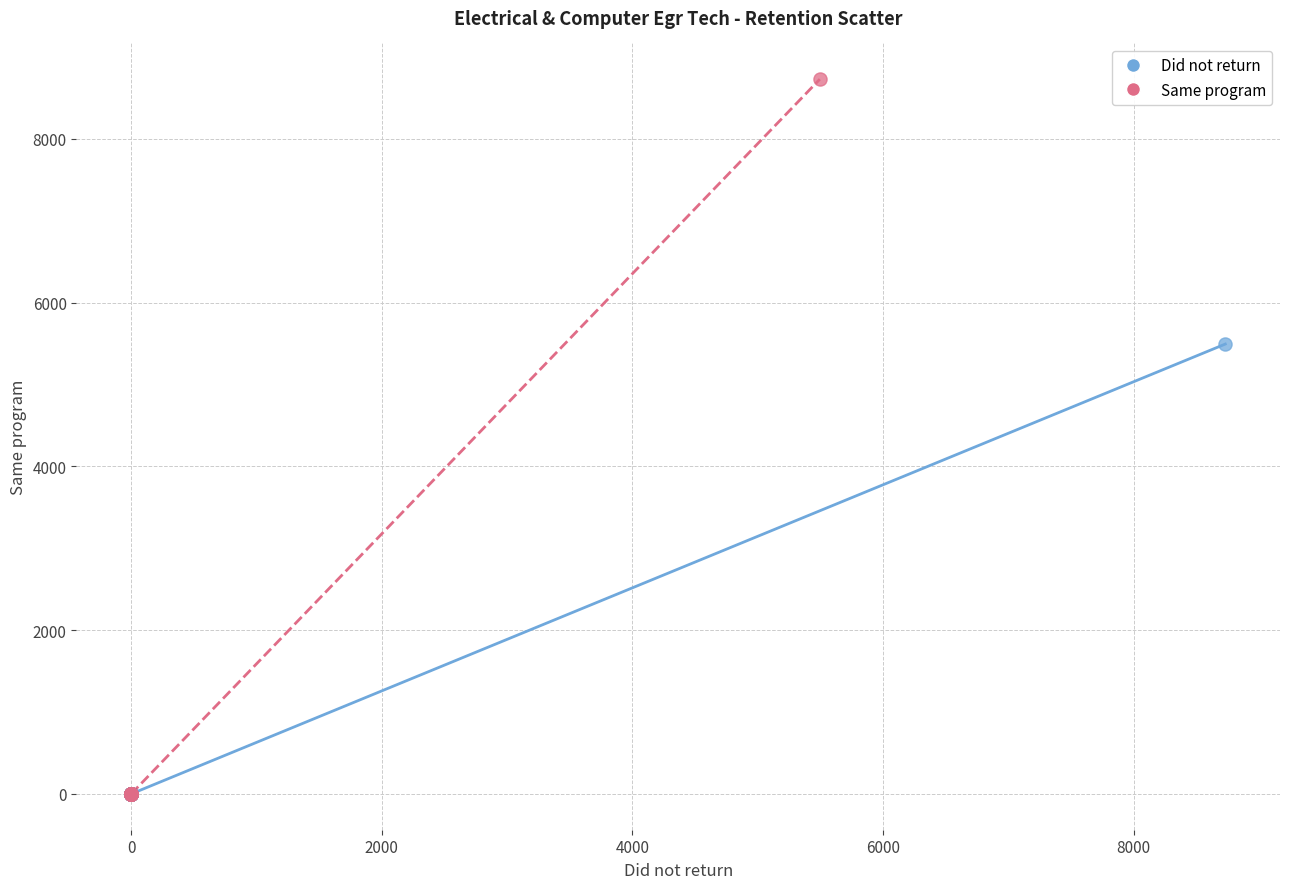

Which series has the largest Y range (max minus min)?

Same program